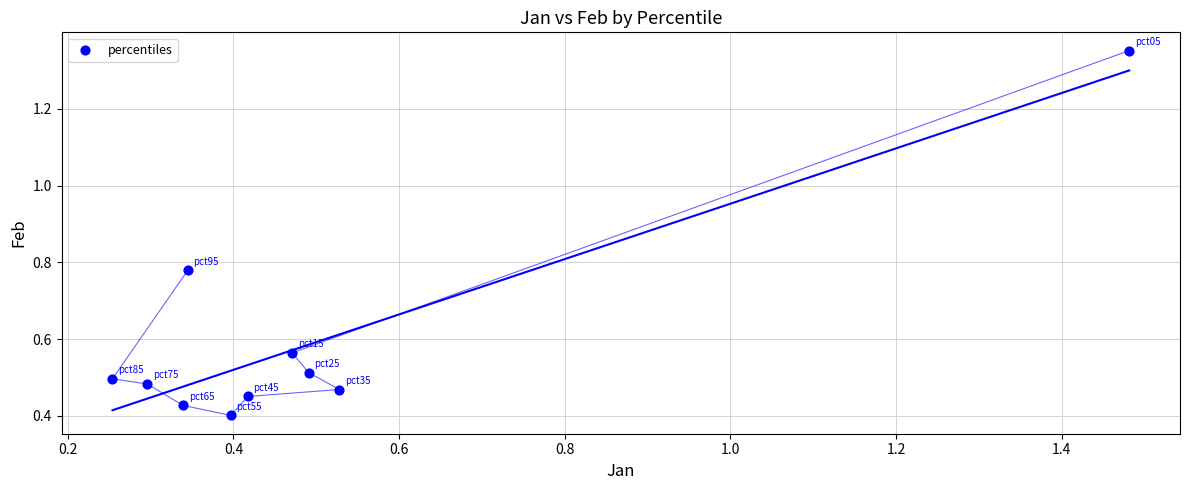

What is the range of Y values (max minus min)?

1.0